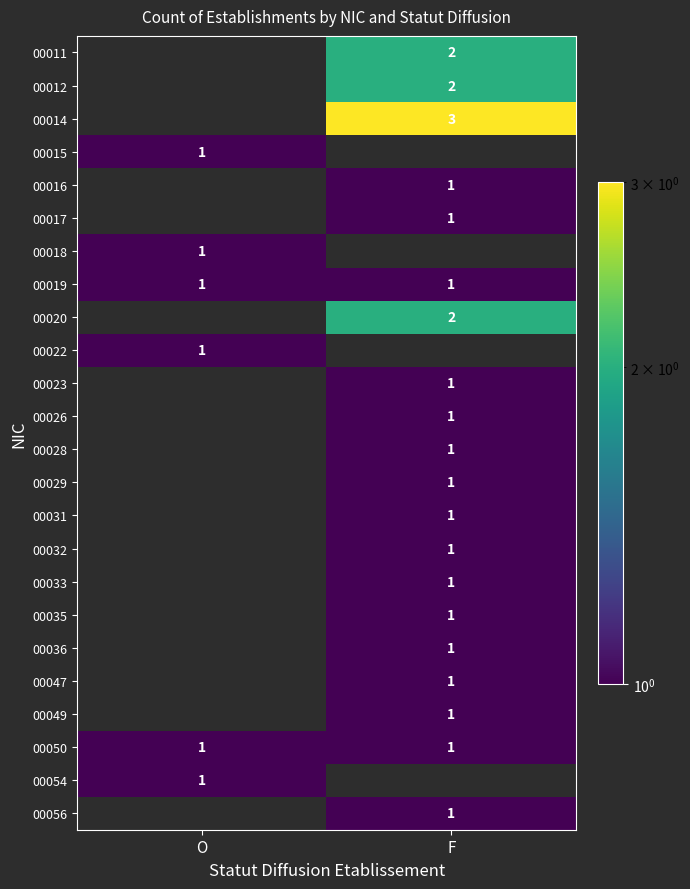

True or false: 00032 has a value of 2 at F.

False